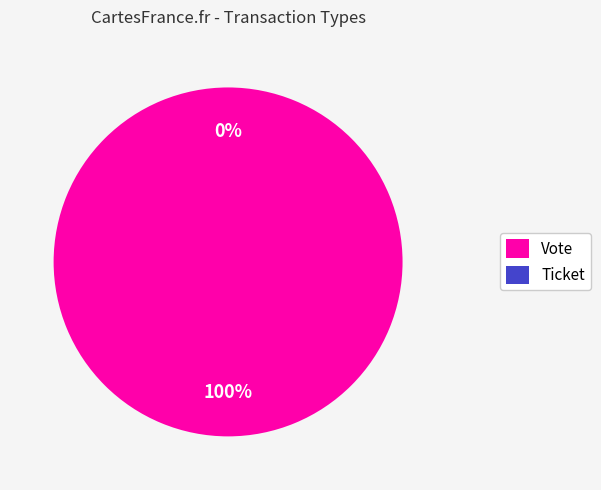

Is it true that Vote is 99% of the pie?

False